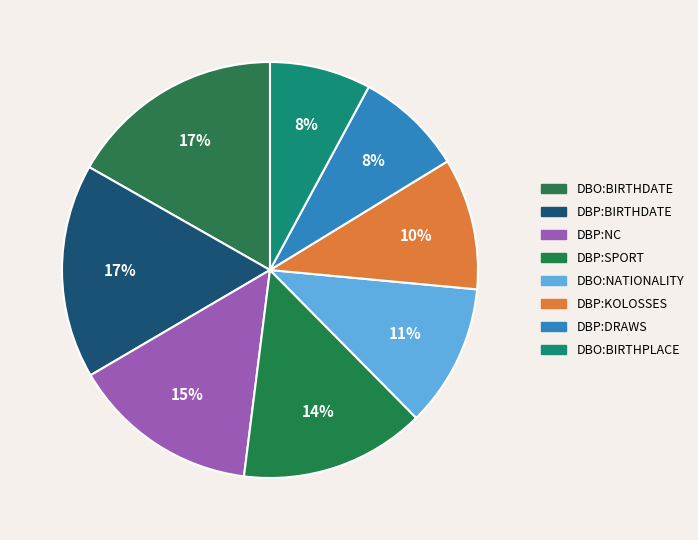

How many slices are in this pie chart?

8